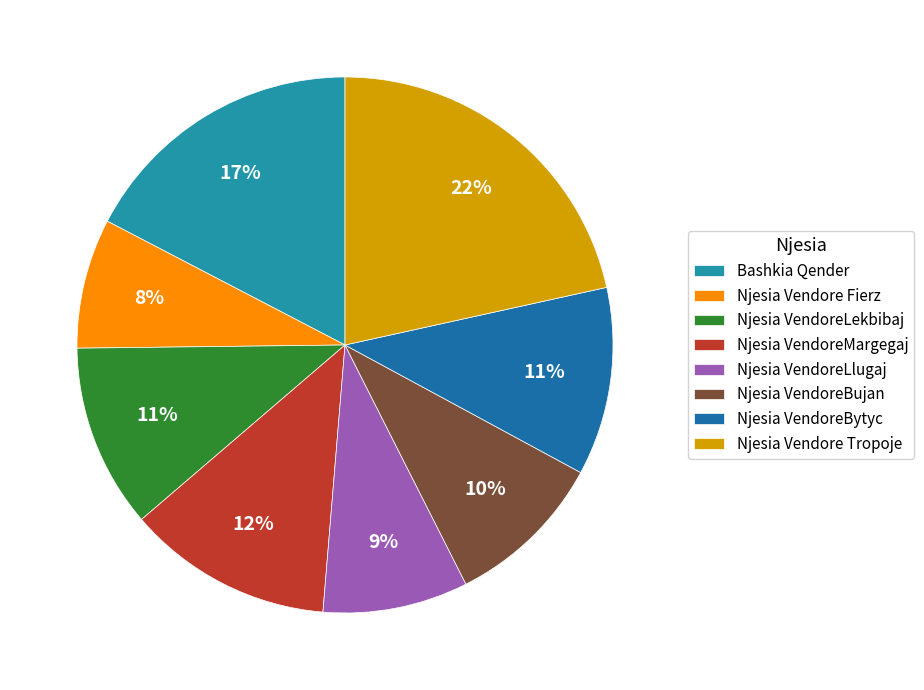

Count the number of slices in the pie.

8